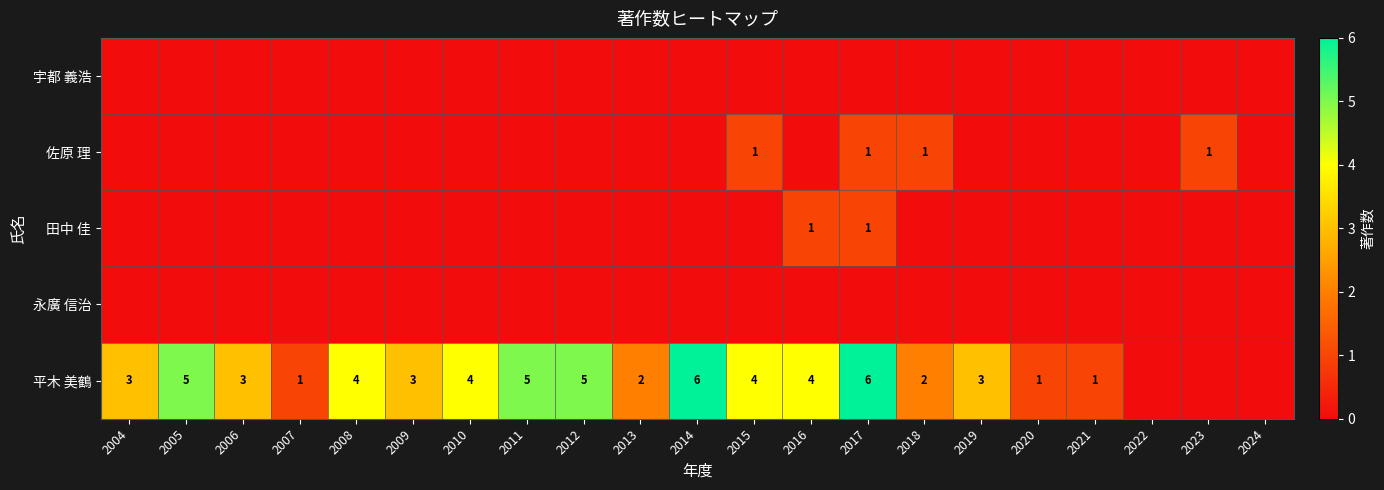

True or false: 佐原 理 has a value of 0 at 2015.

False